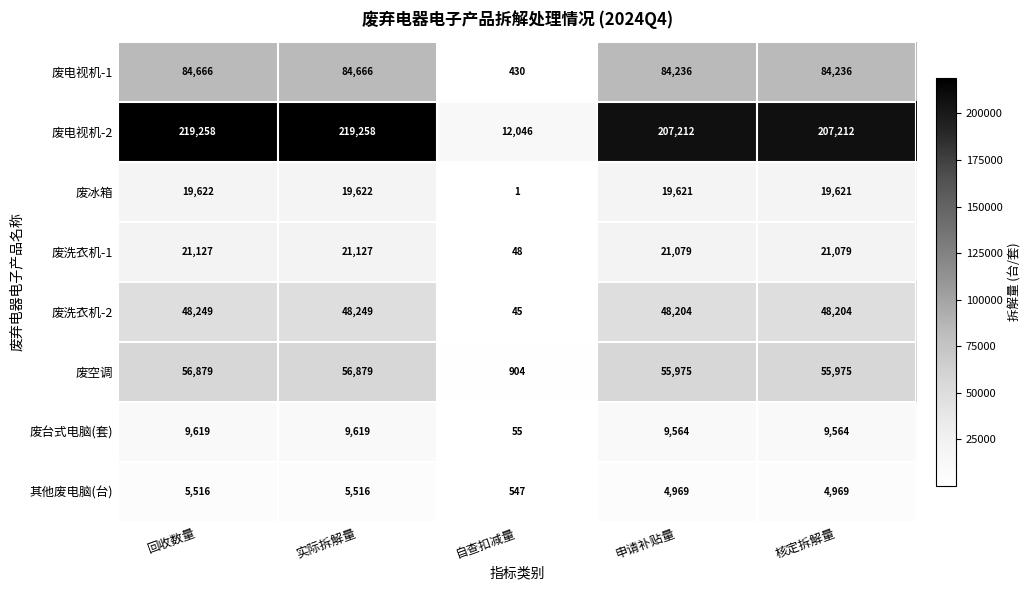

How many data points does each series have?

5